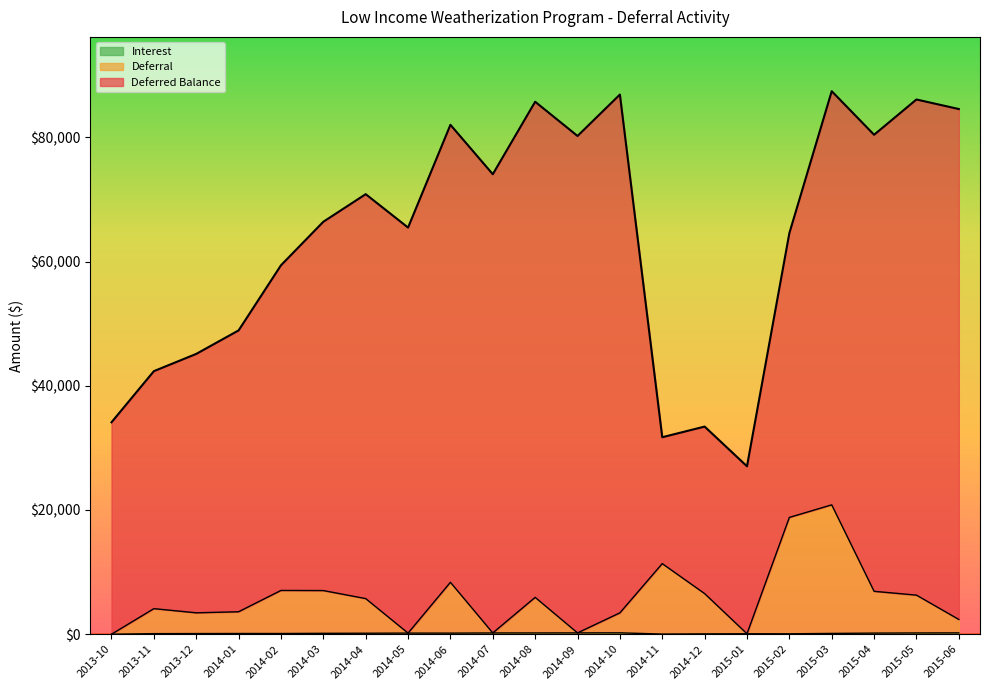

True or false: Interest and Deferral intersect in this chart.

False